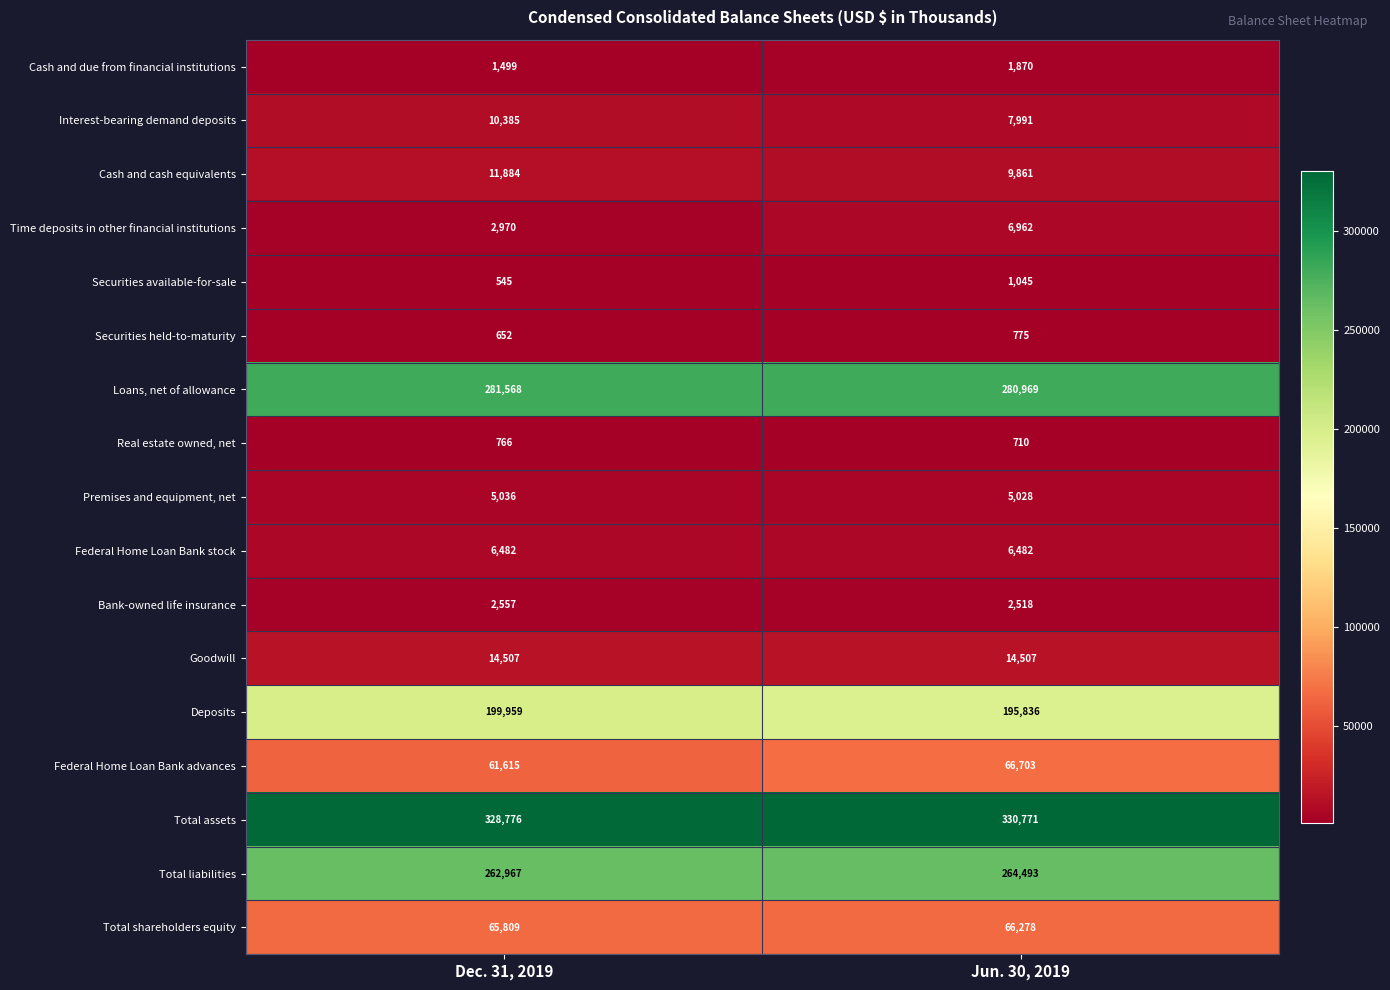

Between Dec. 31, 2019 and Jun. 30, 2019, which series saw the biggest shift?

Federal Home Loan Bank advances